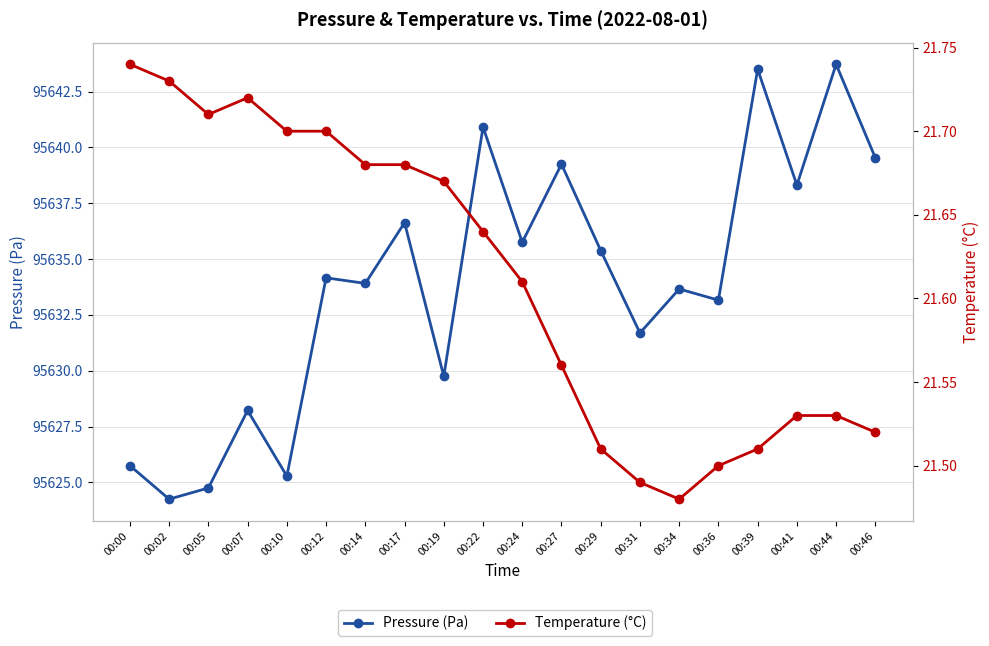

The Temperature (°C) series shows 21.7 at 00:19. True or false?

True